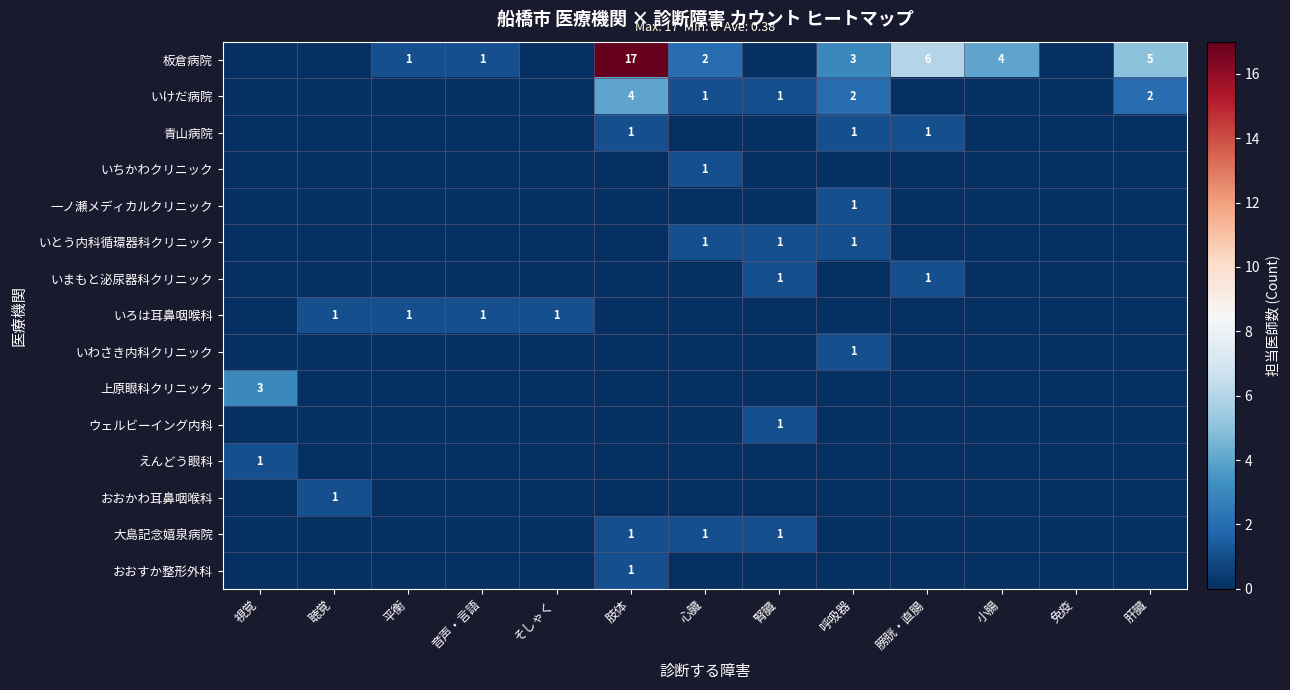

At how many categories does at least one series exceed 15?

1